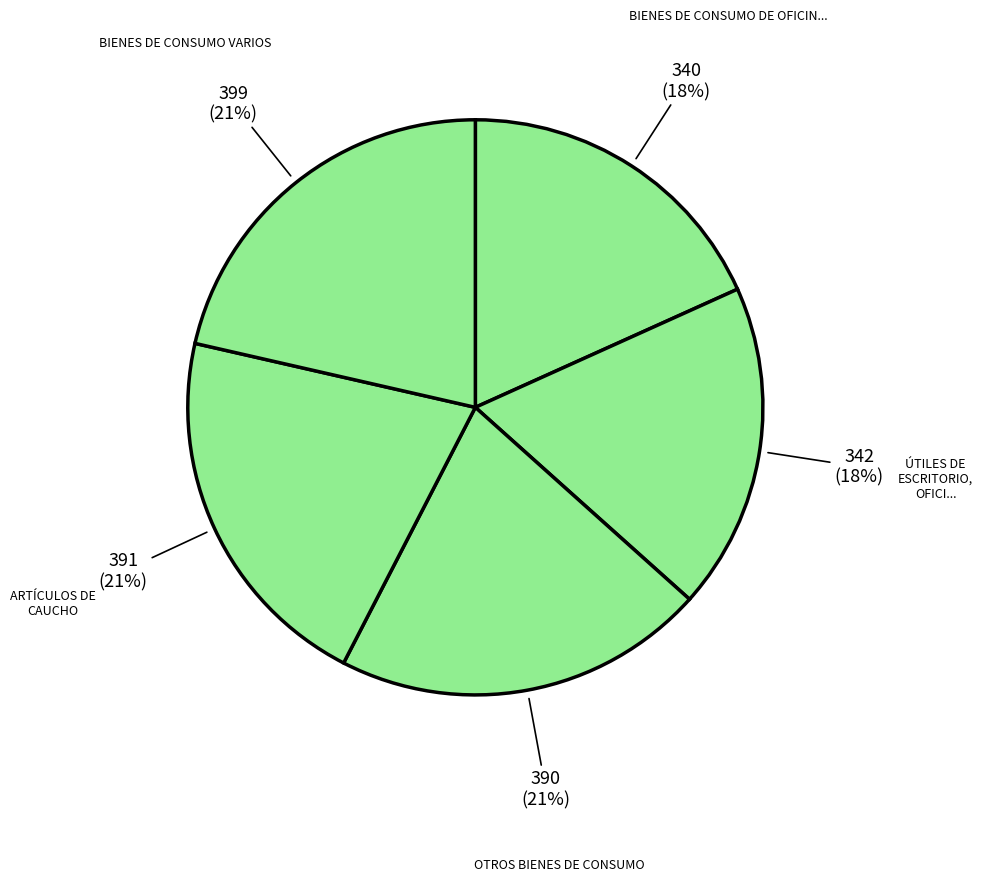

To the nearest percent, what is the difference between the largest and smallest slice percentages?

3%